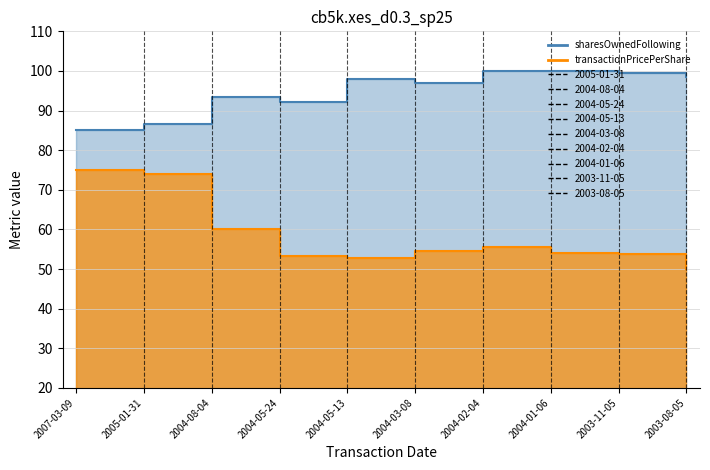

Reading left to right, extract all data points from this chart.

transactionPricePerShare: 75.0	74.0	60.1	53.4	52.8	54.6	55.6	54.1	53.8	50.0
sharesOwnedFollowingTransaction: 85.0	86.6	93.4	92.1	97.9	96.9	100.0	100.0	99.5	98.6